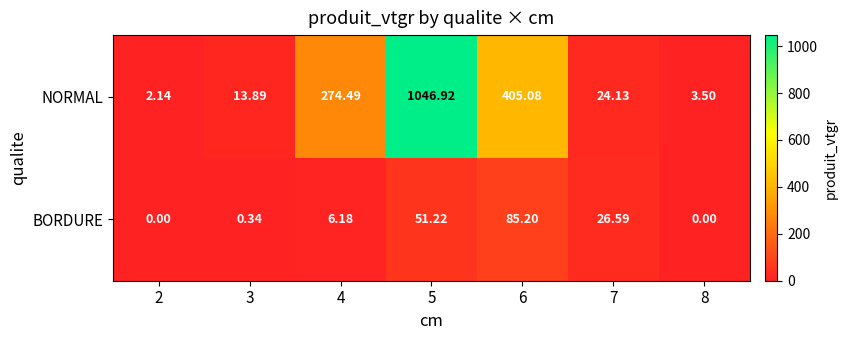

Which series has the largest total across all categories?

NORMAL